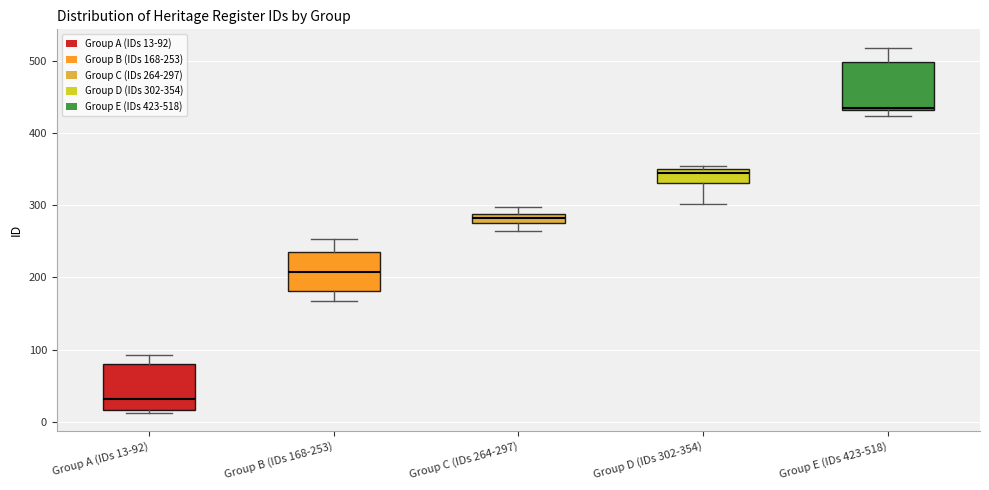

Which box's median line is the highest?

Group E (IDs 423-518)